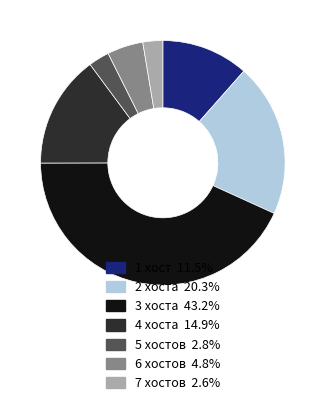

Which category has the biggest portion of the pie?

3